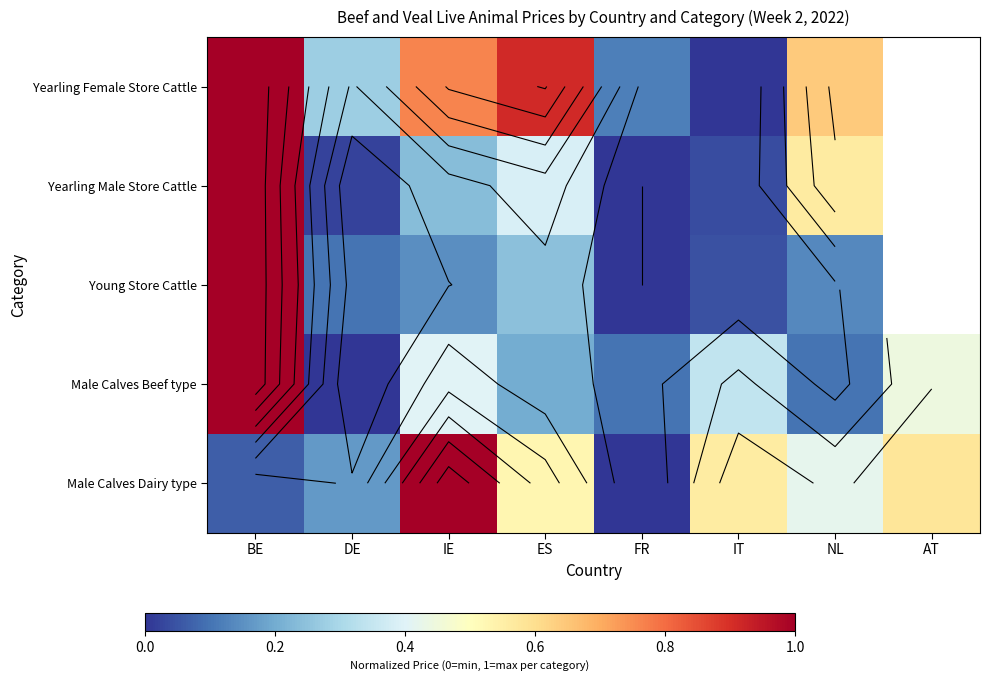

The value of Male Calves Dairy type at ES is 0.3. True or false?

False